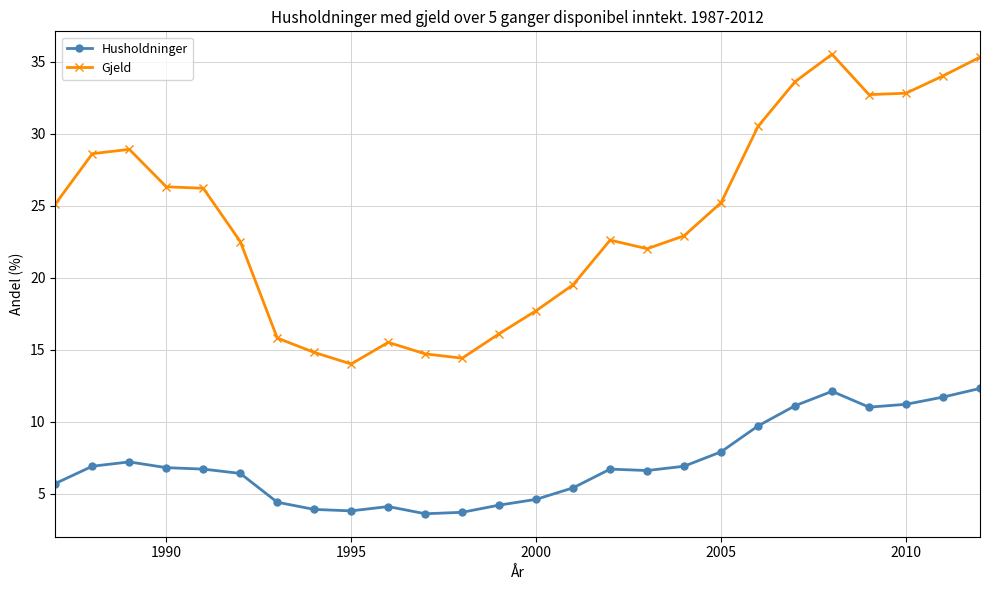

What is the lowest value of the Gjeld series?

14.0